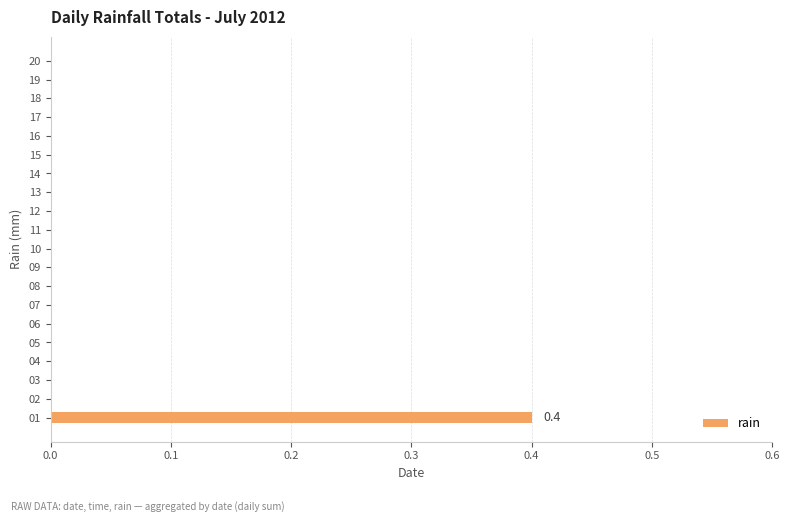

The chart shows a value of -0.1 at 19. True or false?

False